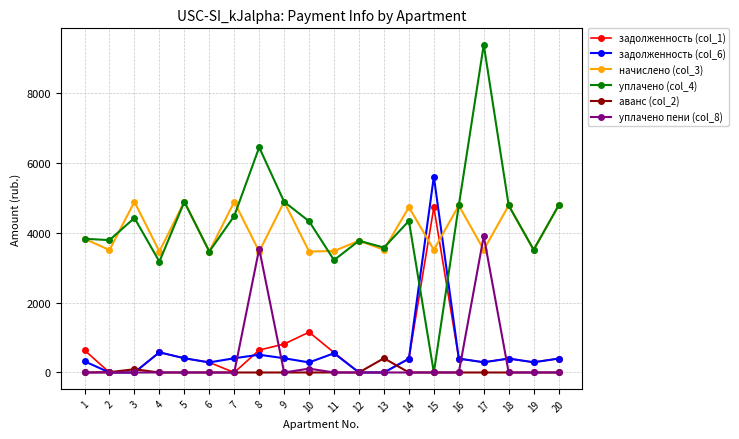

What is the value of the задолженность (col_1) point at the 6th from the left?

289.0